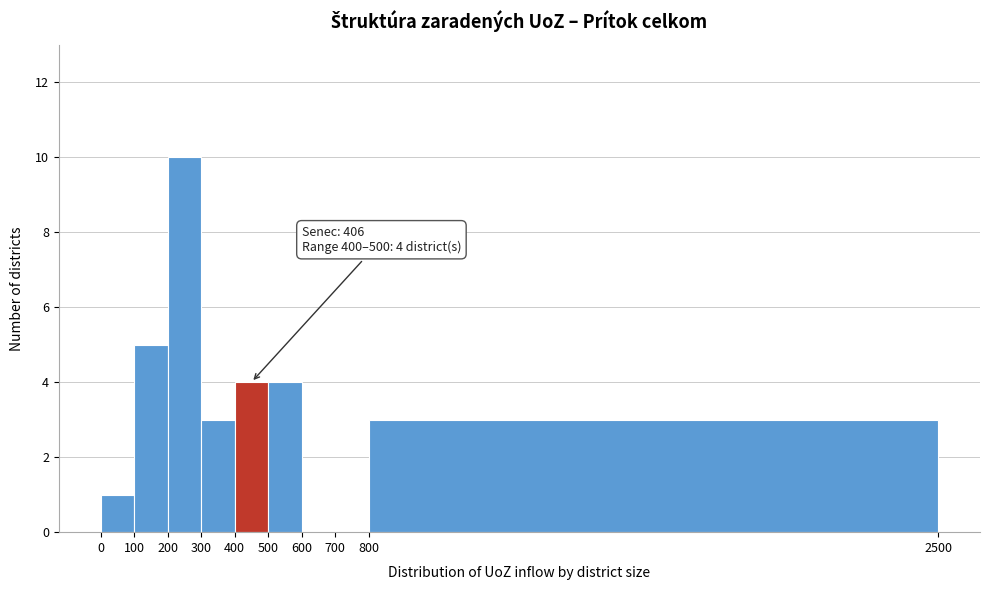

Which range on the x-axis has the tallest bar?

200 to 300